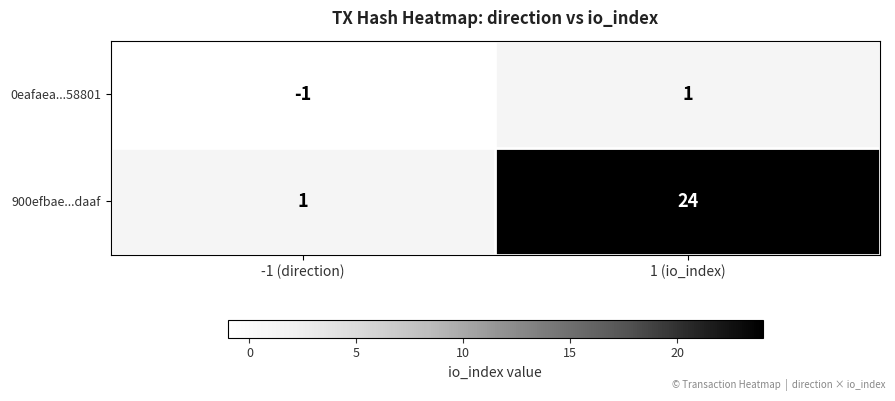

Reading left to right, extract all data points from this chart.

0eafaea...58801: -1	1
900efbae...daaf: 1	24